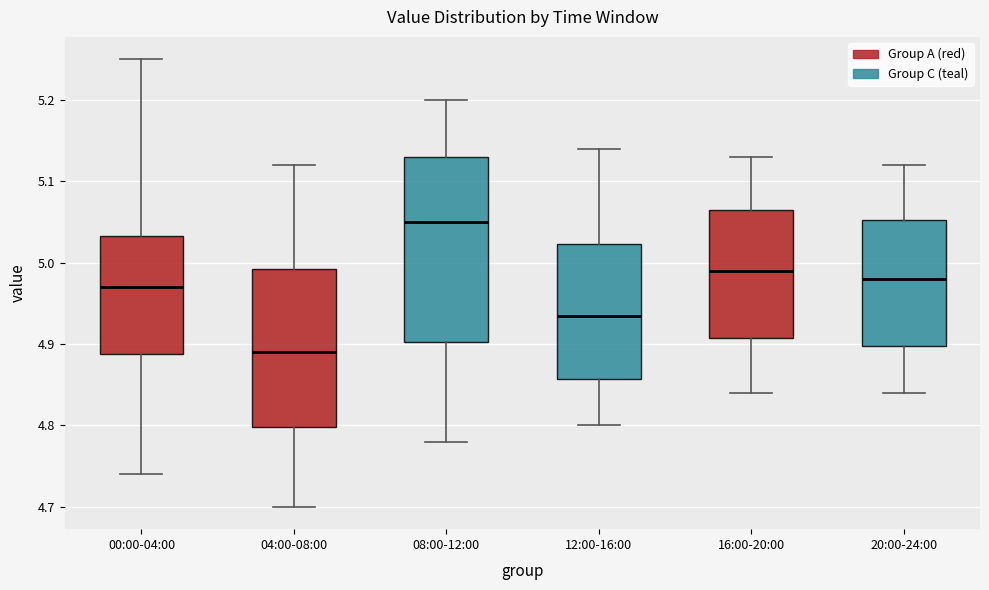

Which box is the tallest, from its lower edge to its upper edge?

08:00-12:00